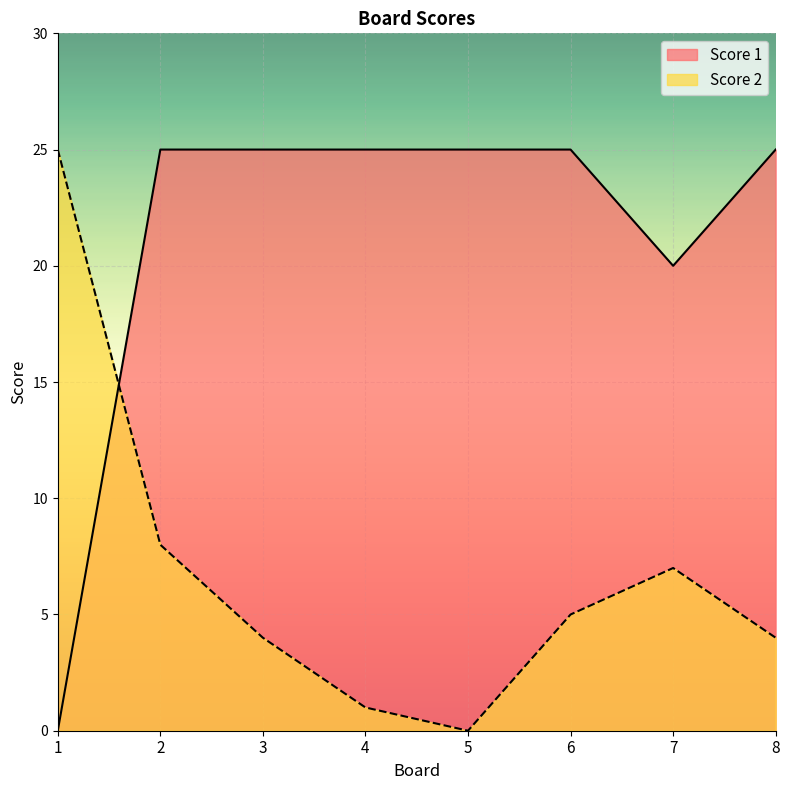

What is the difference between the second highest and minimum values in the Score 2 series?

8